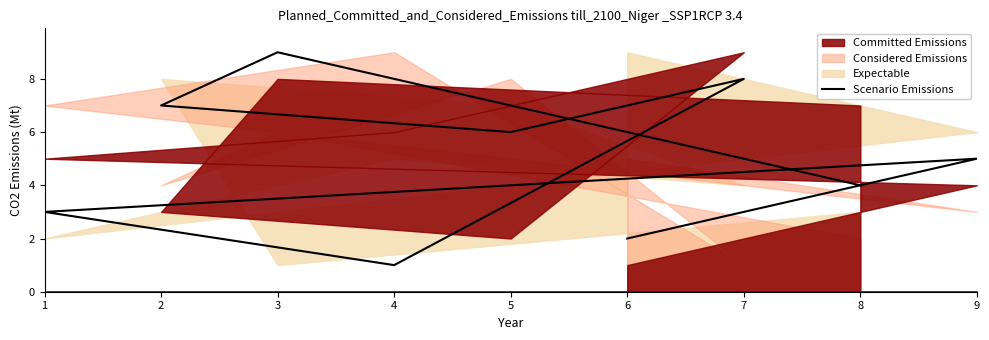

True or false: the data shows 6 at 6.

True